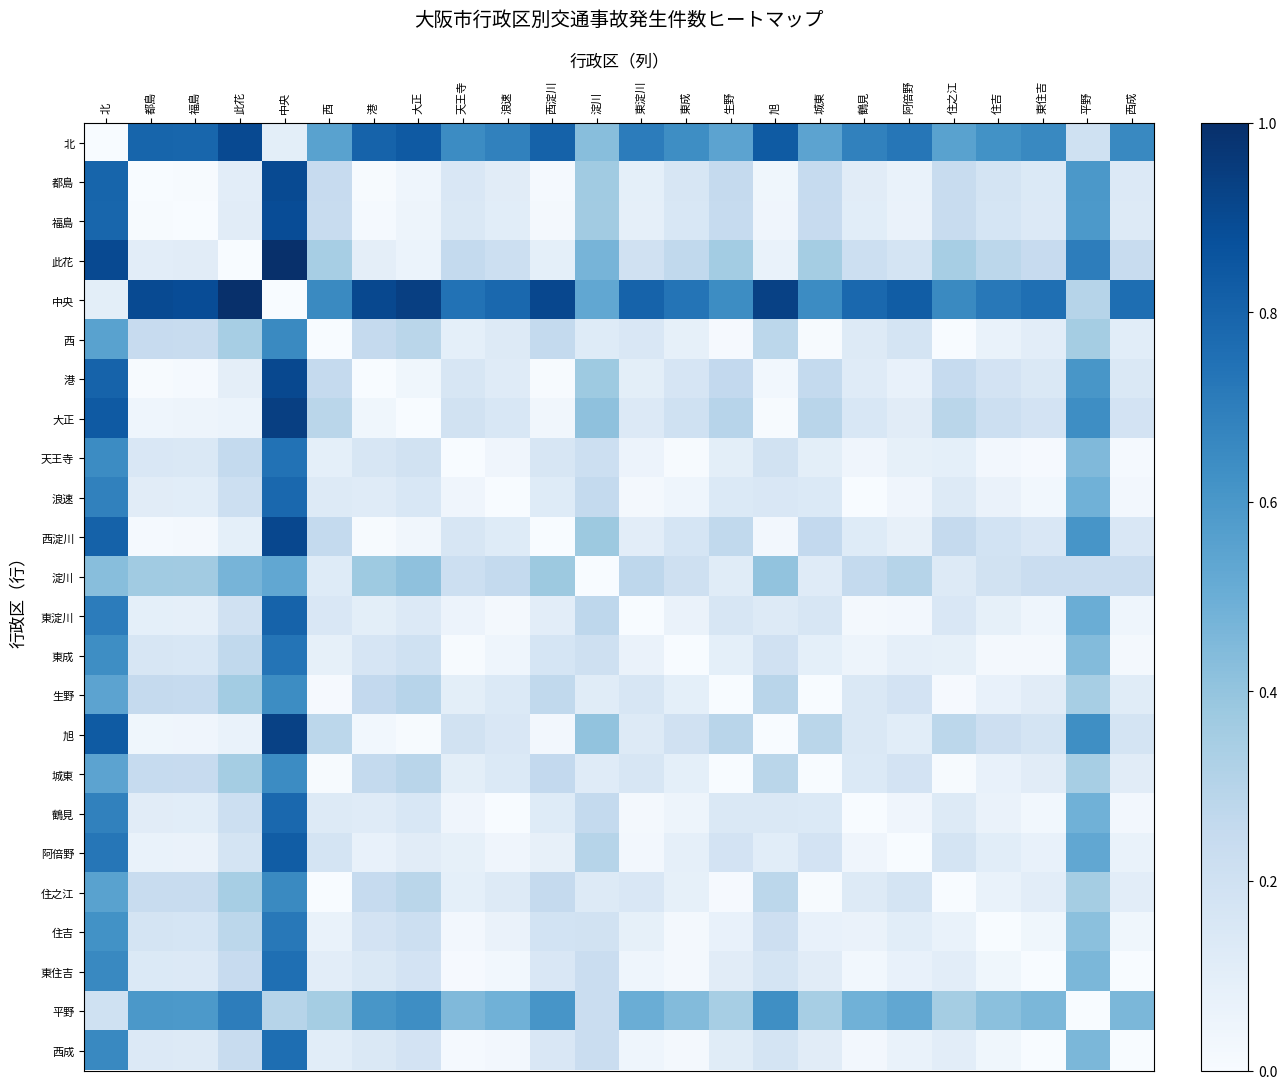

At which category does the chart reach its peak across all series?

中央